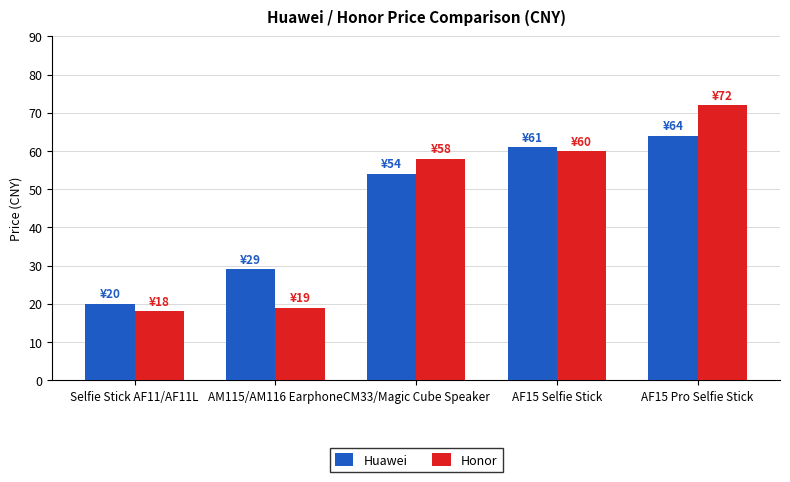

At which label does Honor reach its peak?

AF15 Pro Selfie Stick